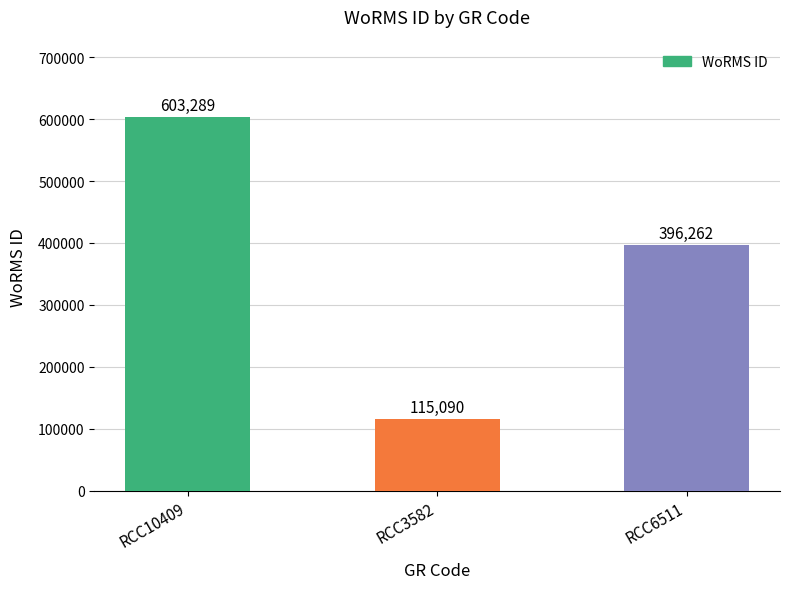

What is the change in value from RCC10409 to RCC3582?

-488199